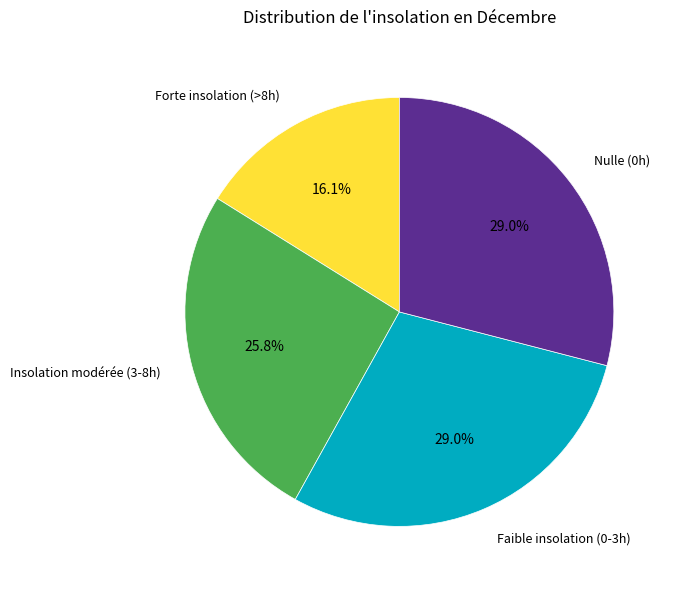

Does any single category account for the majority?

No